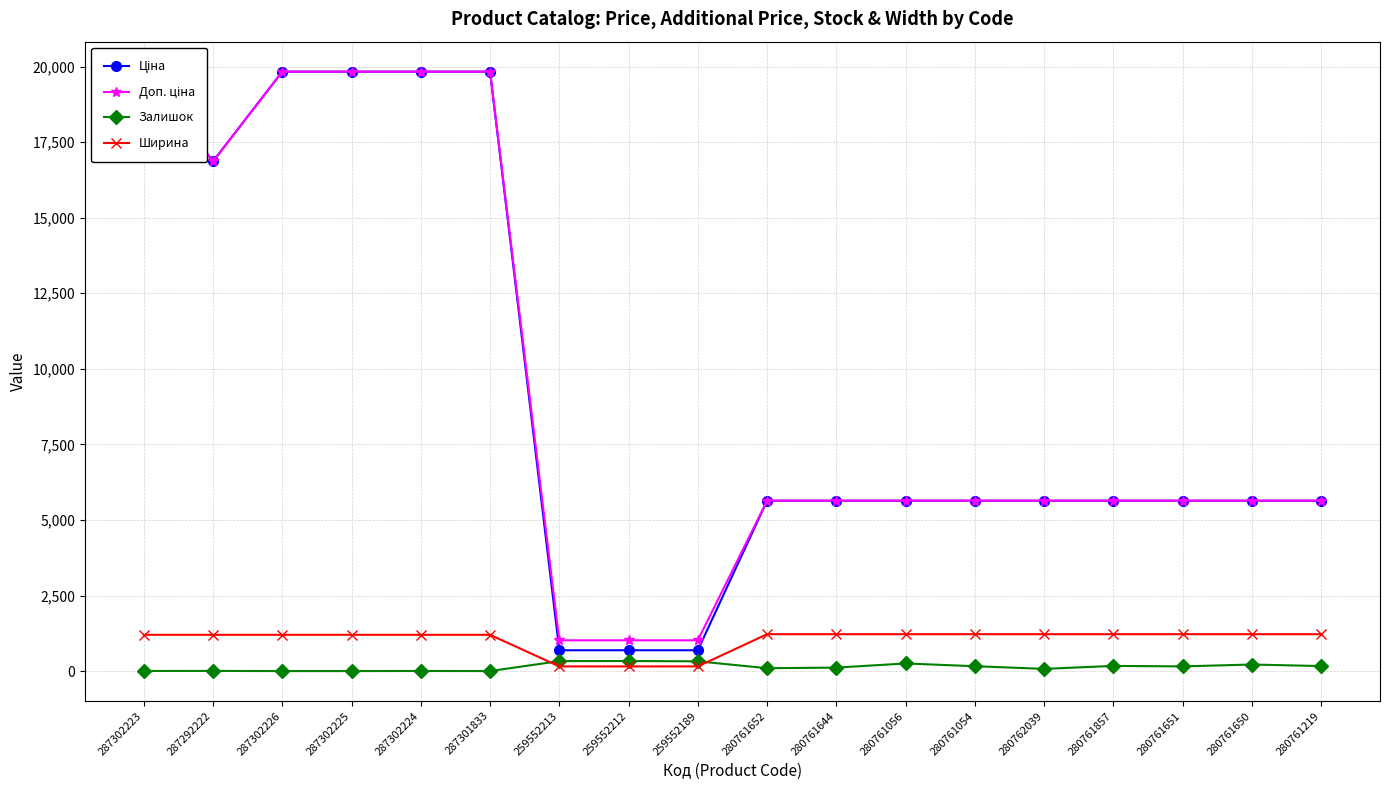

True or false: Доп. ціна and Ширина intersect in this chart.

False